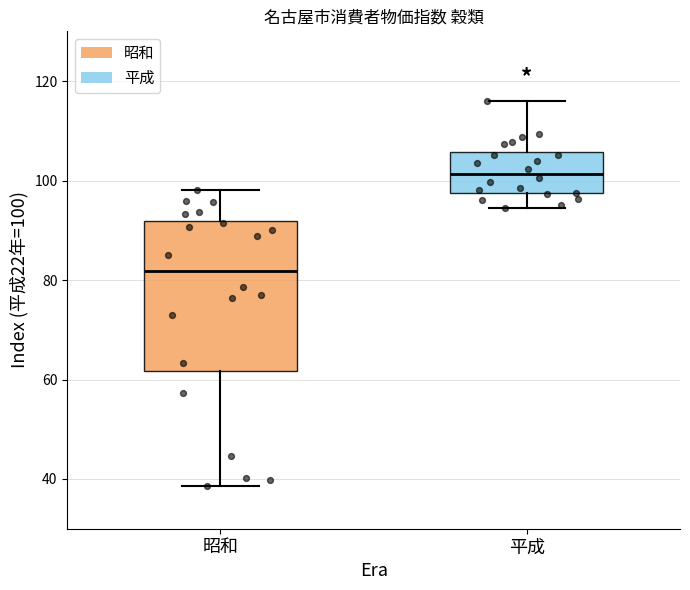

Reading left to right, read every box against the y-axis: the position of its median line, the range the box covers, and the ends of its whiskers. The values are not printed on the chart, so give them approximately, as read against the axis.

昭和: median 82, box 62 to 92, whiskers 38 to 98
平成: median 102, box 98 to 106, whiskers 94 to 116